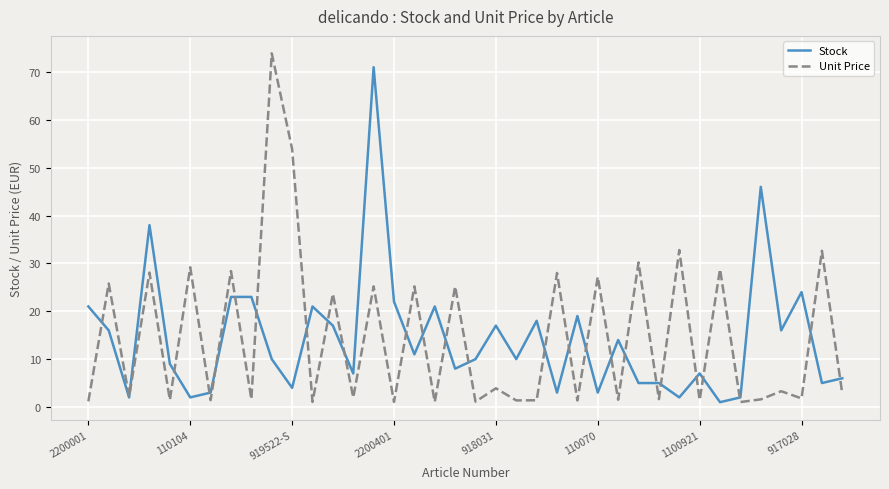

What is the maximum value for Unit Price?

73.9